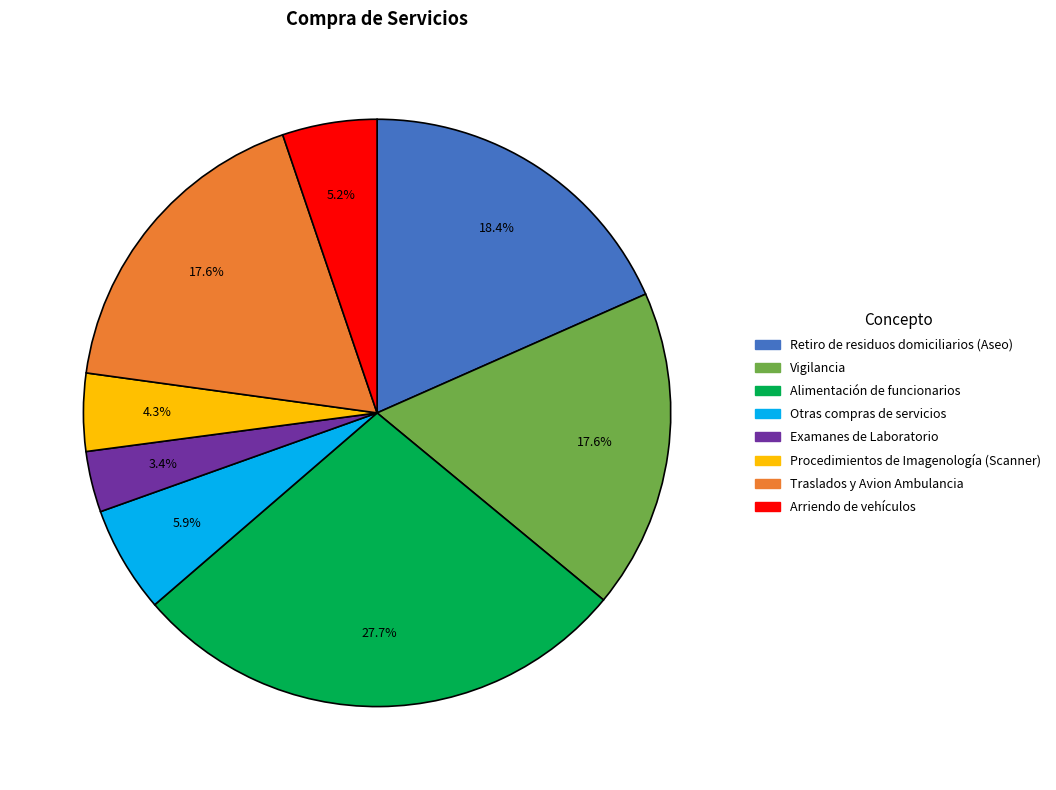

Which category has the smallest portion of the pie?

Examanes de Laboratorio